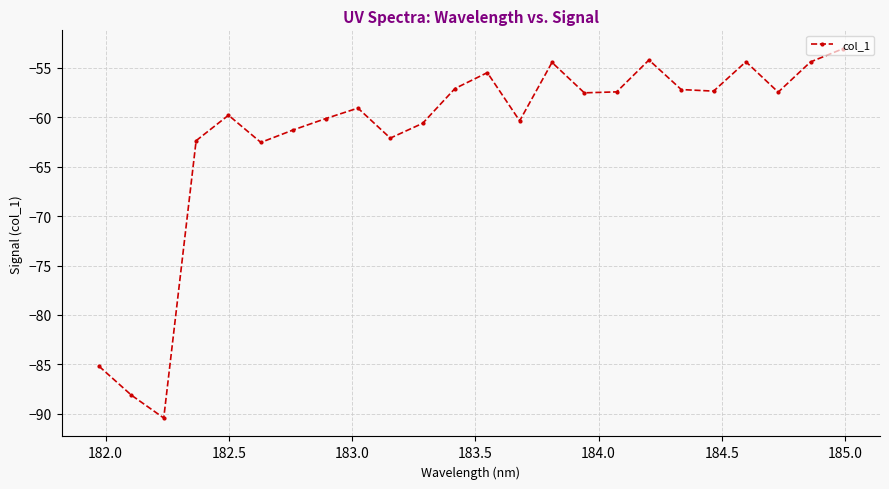

How many points are higher than both their immediate neighbors (excluding endpoints)?

6